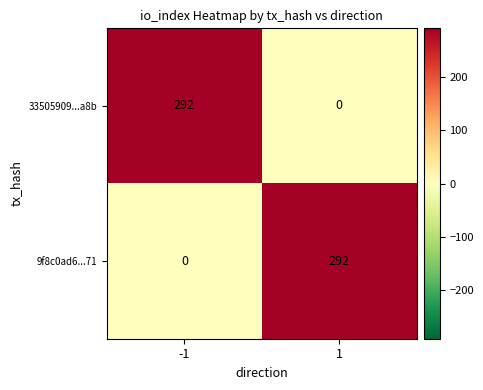

Count the number of categories in the chart.

2